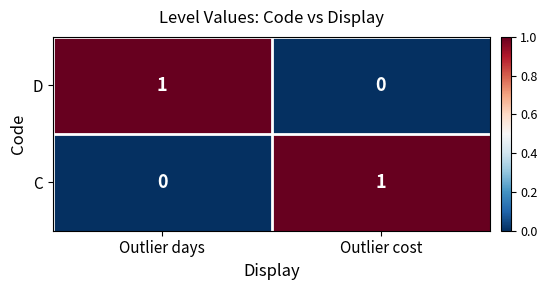

The value of C at Outlier days is 0. True or false?

True